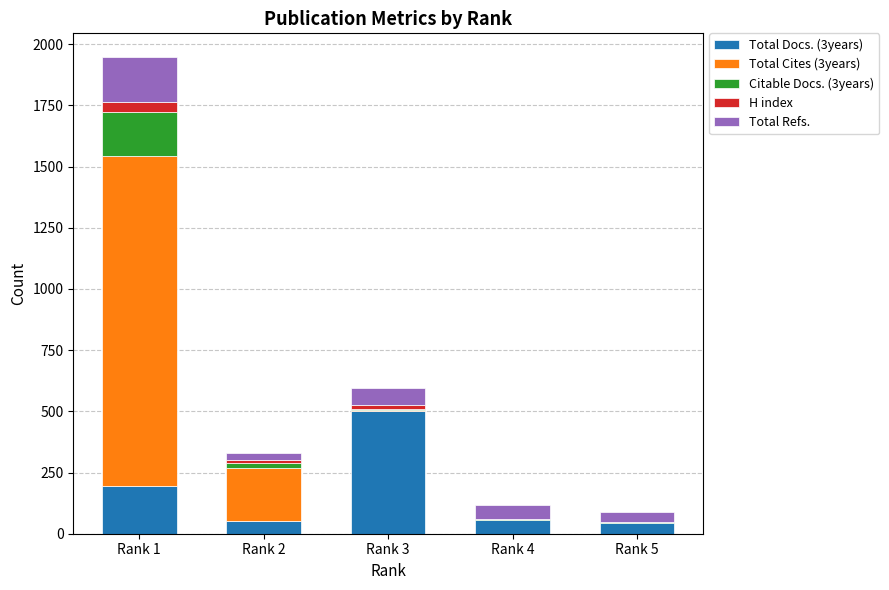

At which category is the sum across all series the highest?

Rank 1